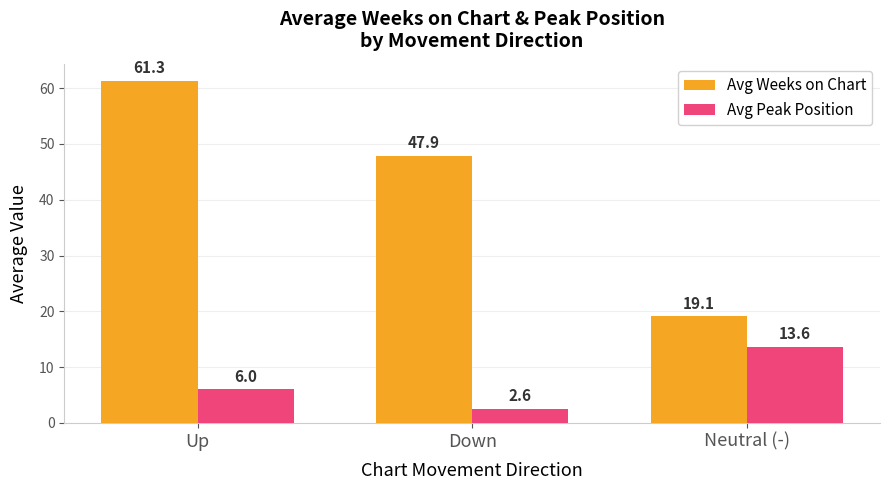

Reading left to right, what are all the values shown in this chart?

Avg Weeks on Chart: Up=61.3	Down=47.9	Neutral (-)=19.1
Avg Peak Position: Up=6.0	Down=2.6	Neutral (-)=13.6